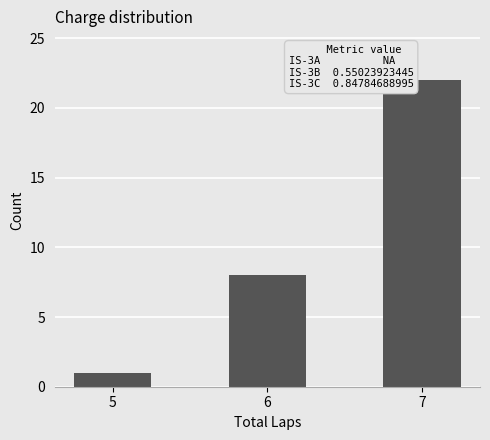

At which category does the chart reach its peak across all series?

7